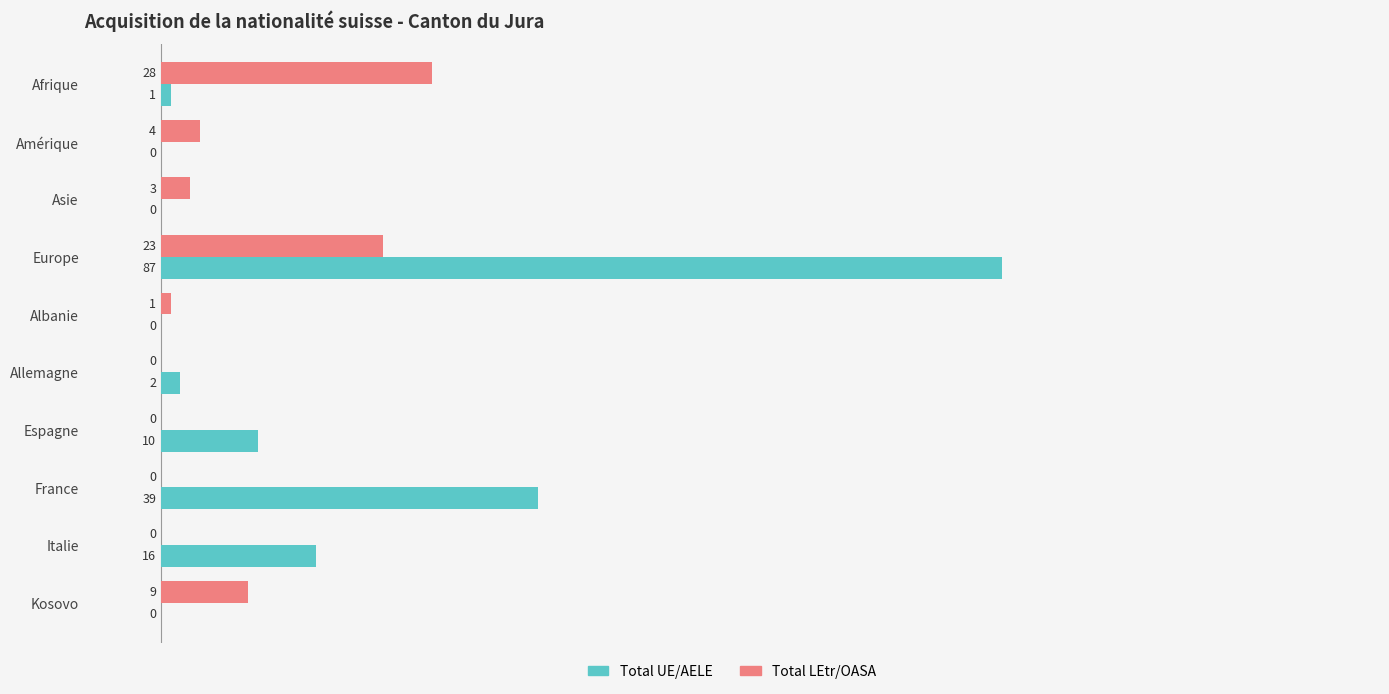

Which category has the highest value across all series?

Europe